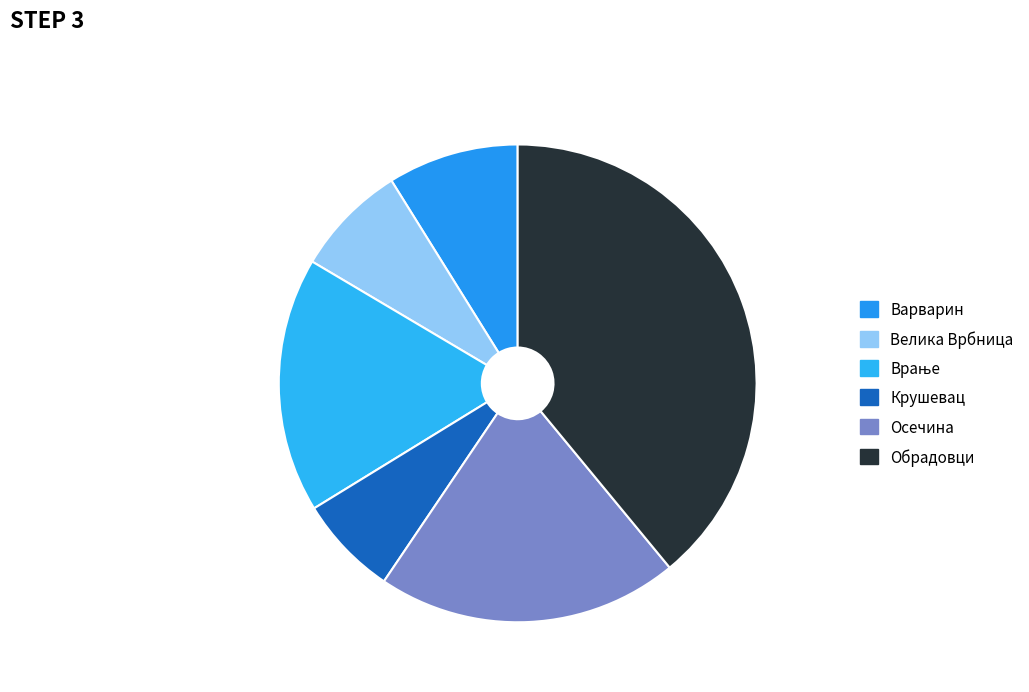

How many segments does this pie chart have?

6